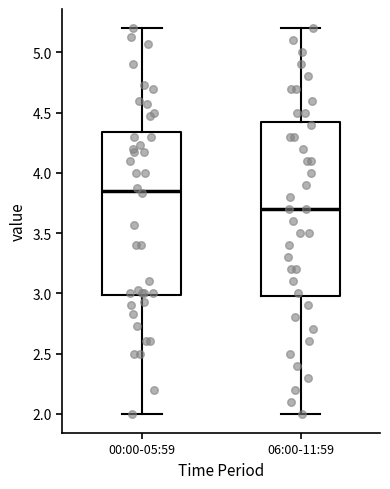

Where is the lower edge of the box for 00:00-05:59 on the y-axis? The values are not printed on the chart, so give them approximately, as read against the axis.

3.00